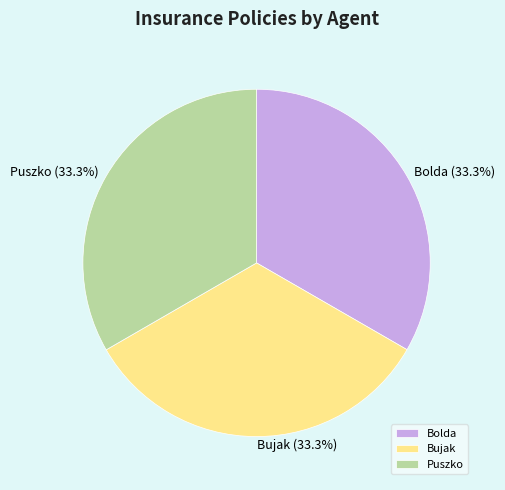

What is the ratio of the value at Bolda to the value at Bujak?

1.0